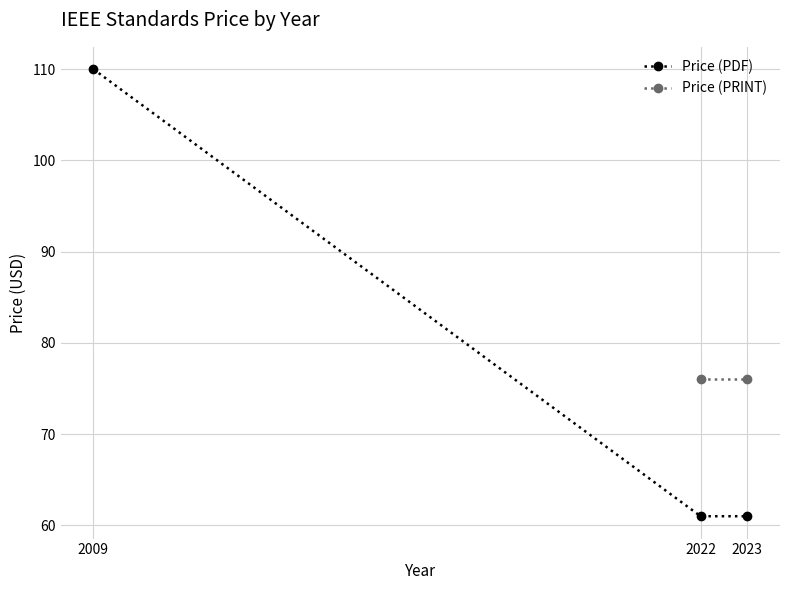

At which label is Price (PDF) closest to 85?

2022